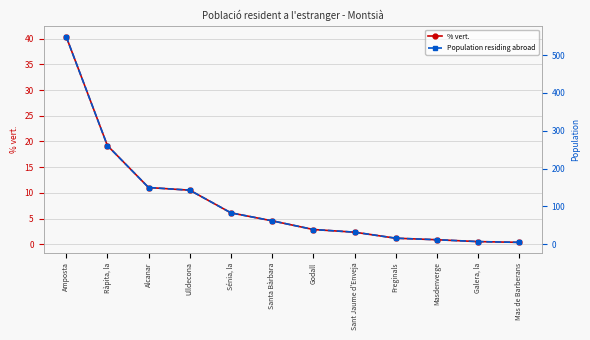

Which series changed the most between Amposta and Freginals?

Population residing abroad